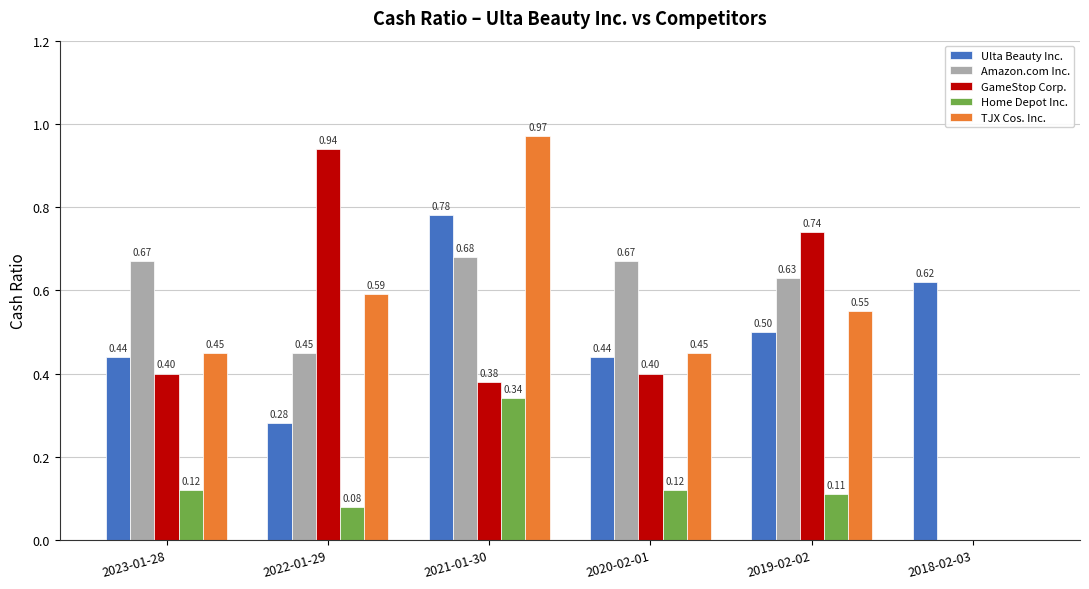

Which series has the largest total across all categories?

Amazon.com Inc.